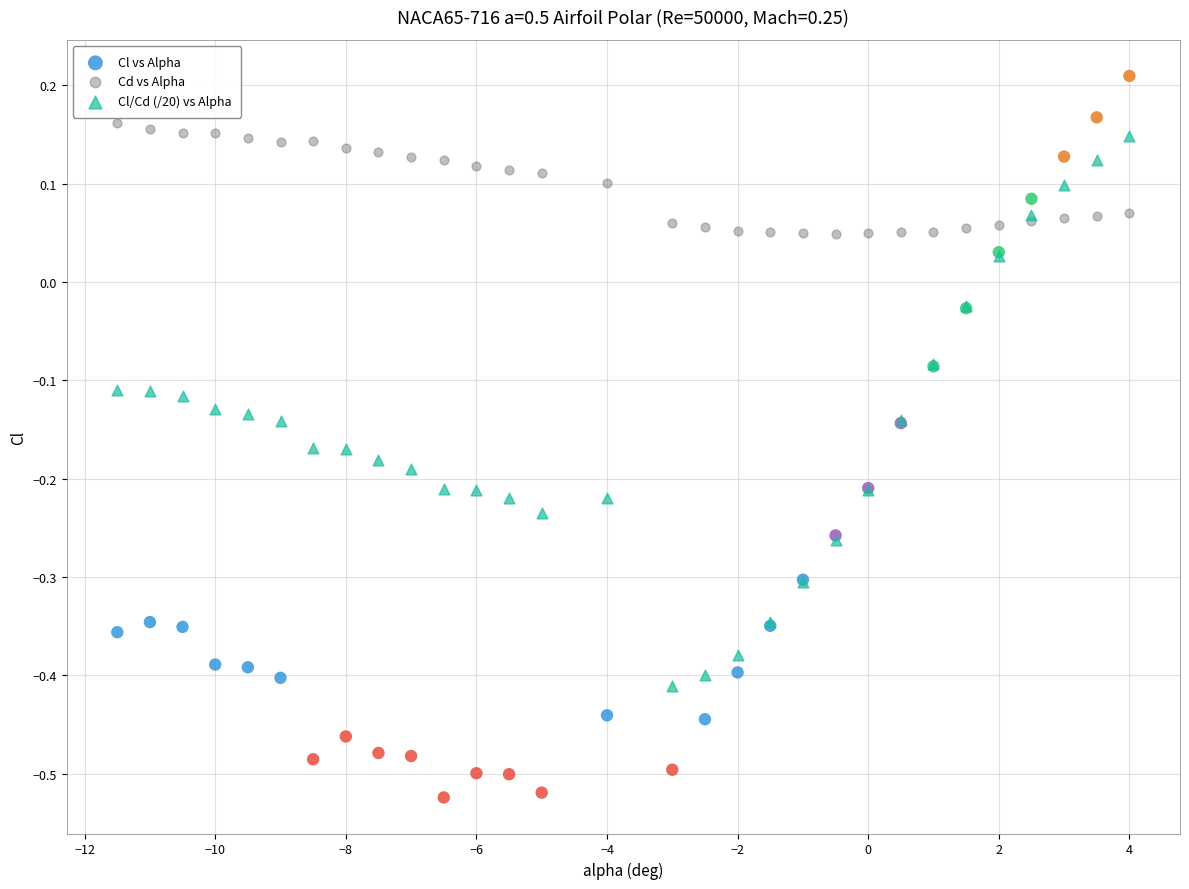

Which series has the widest spread of Y values?

Cl vs Alpha